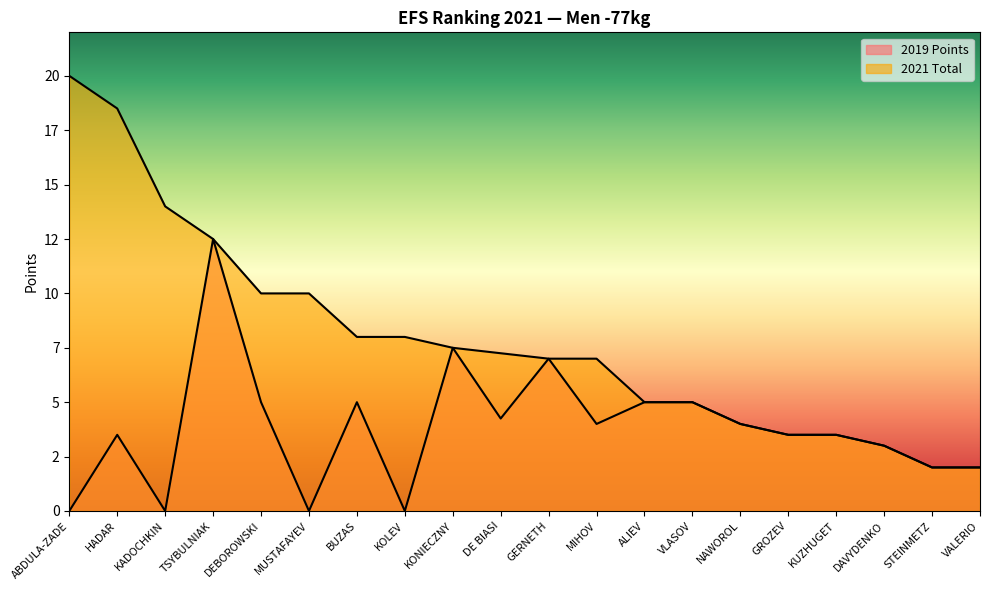

At how many categories does at least one series exceed 9?

6